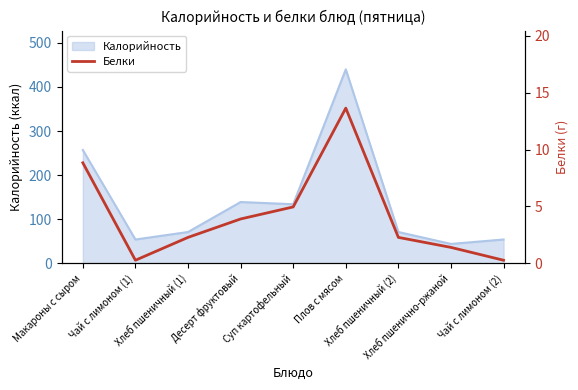

What is the lowest value of the Калорийность series?

44